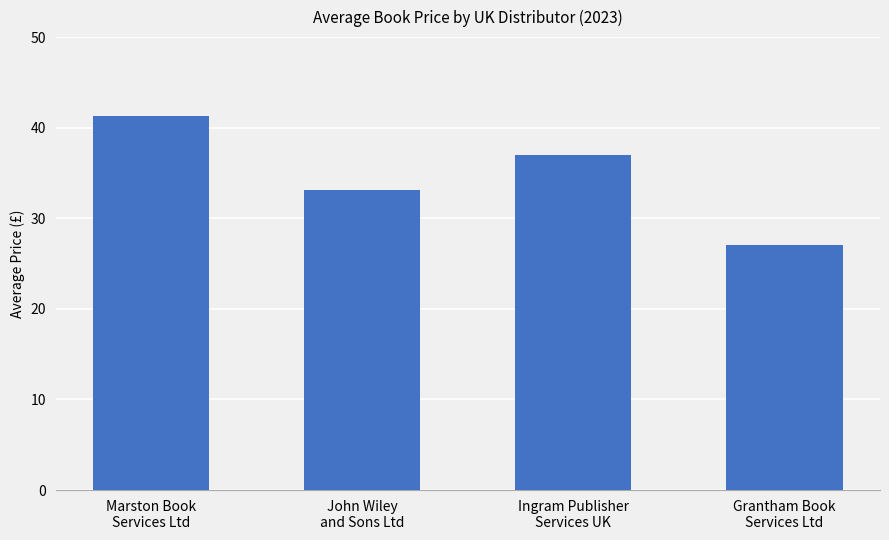

How many values are below 36?

2